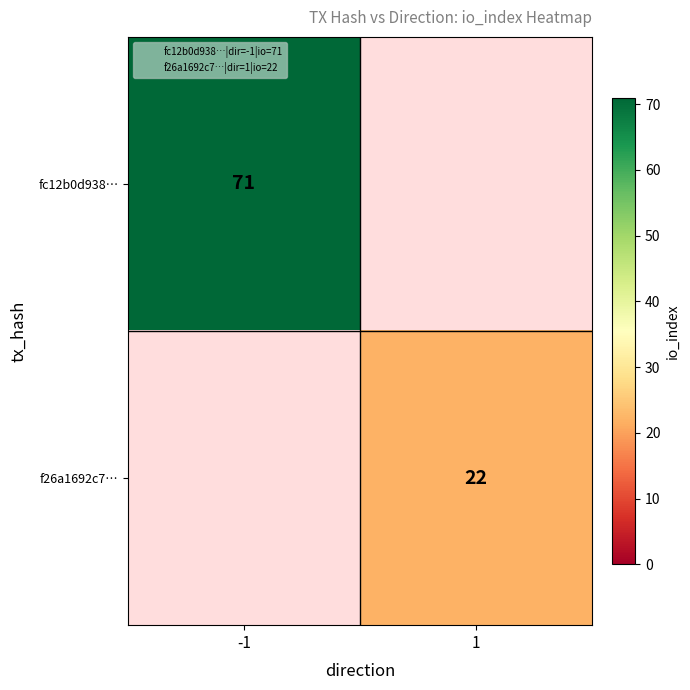

True or false: fc12b0d938… has a value of 71.0 at -1.

True